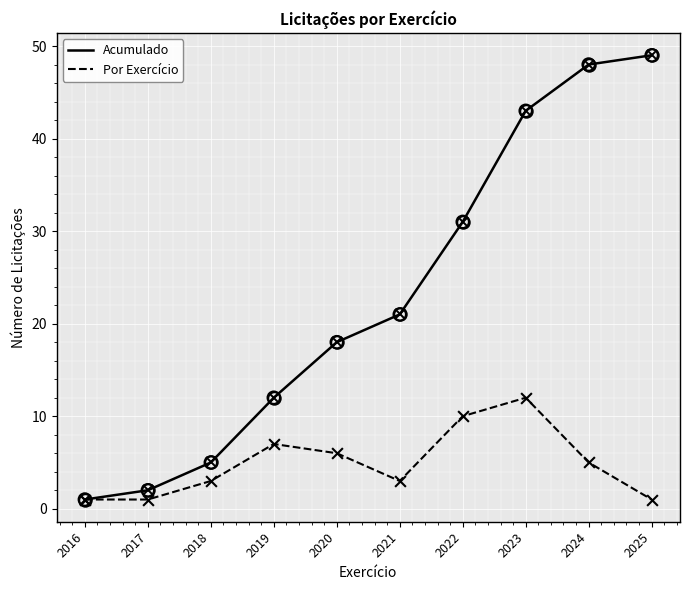

Between 2016 and 2020, which series saw the biggest shift?

Acumulado